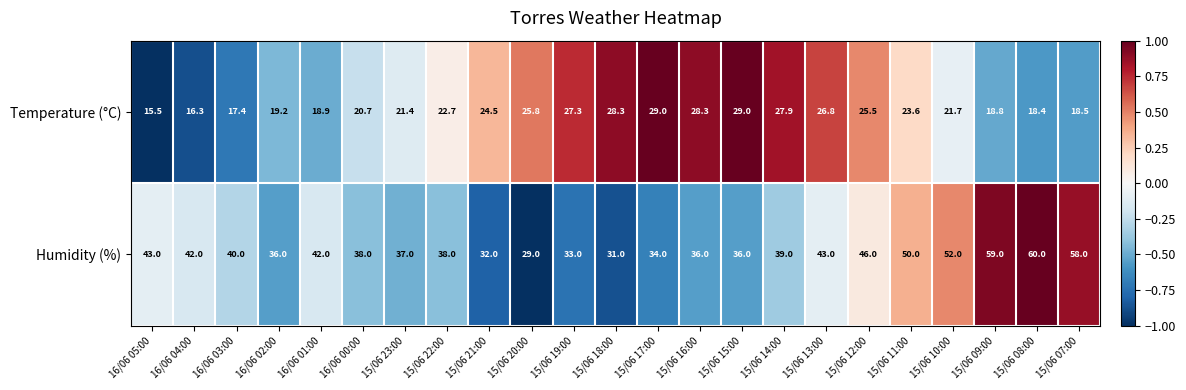

Between 15/06 14:00 and 15/06 10:00, which series saw the biggest shift?

Humidity (%)